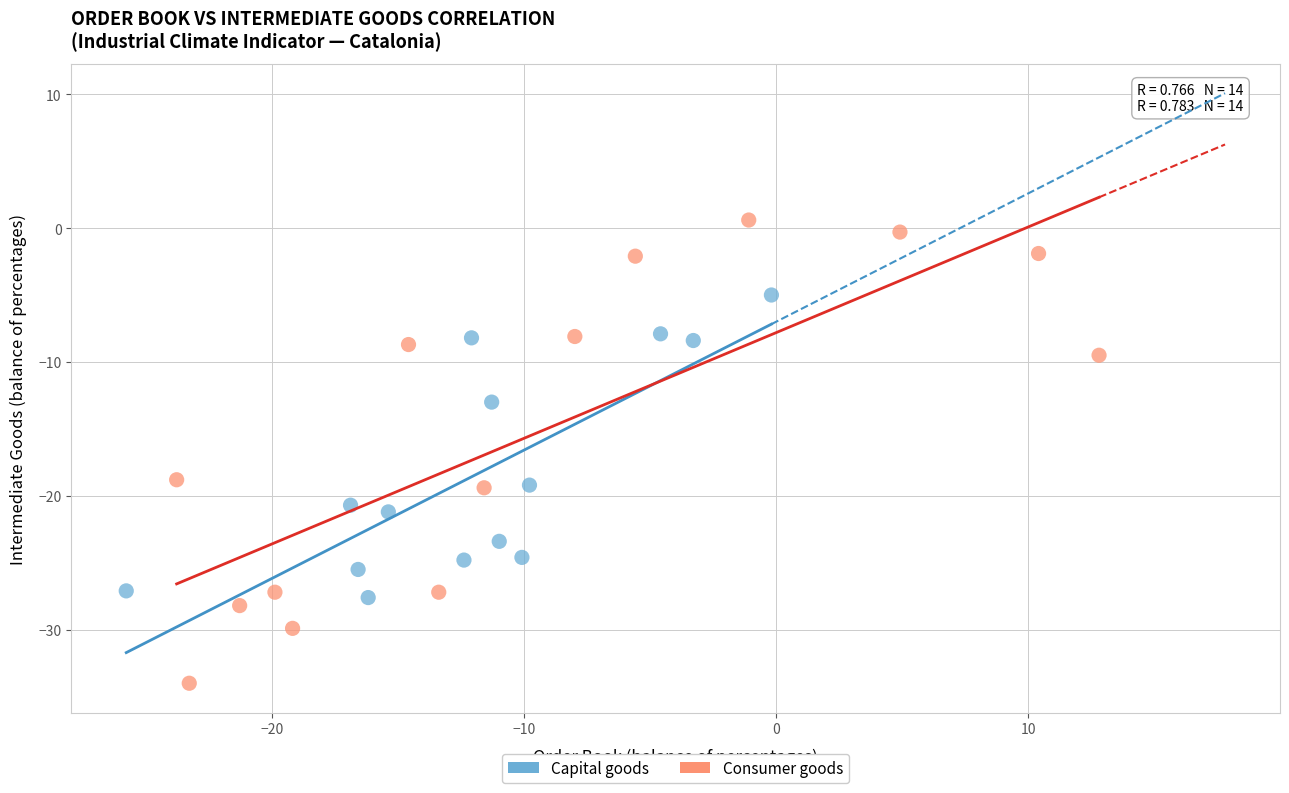

Which series reaches the minimum Y coordinate?

Consumer goods